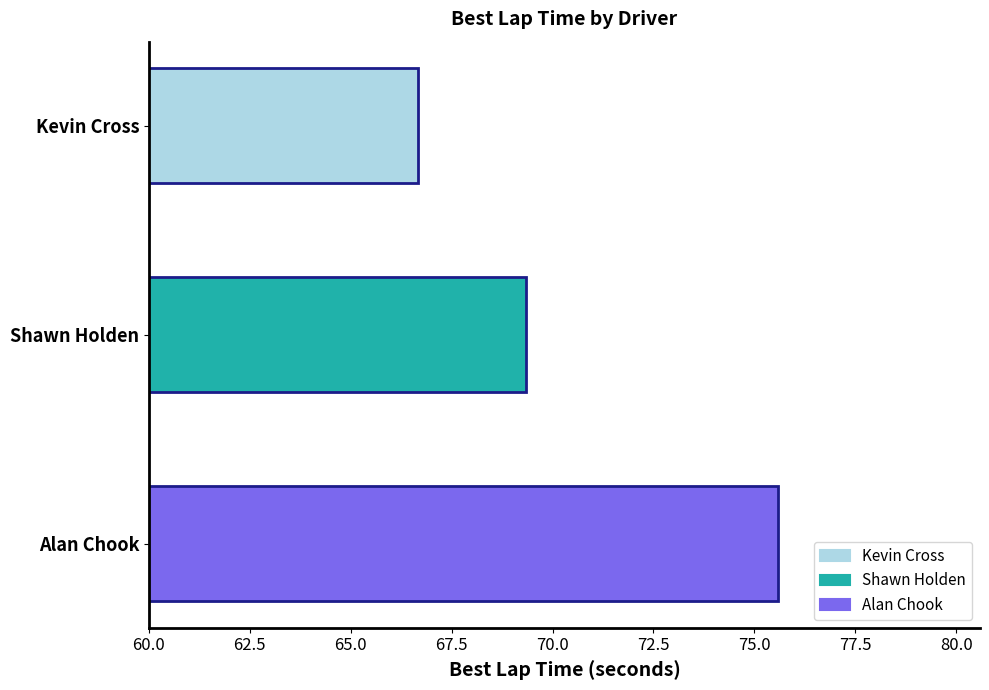

What is the change in value from Alan Chook to Shawn Holden?

-6.3